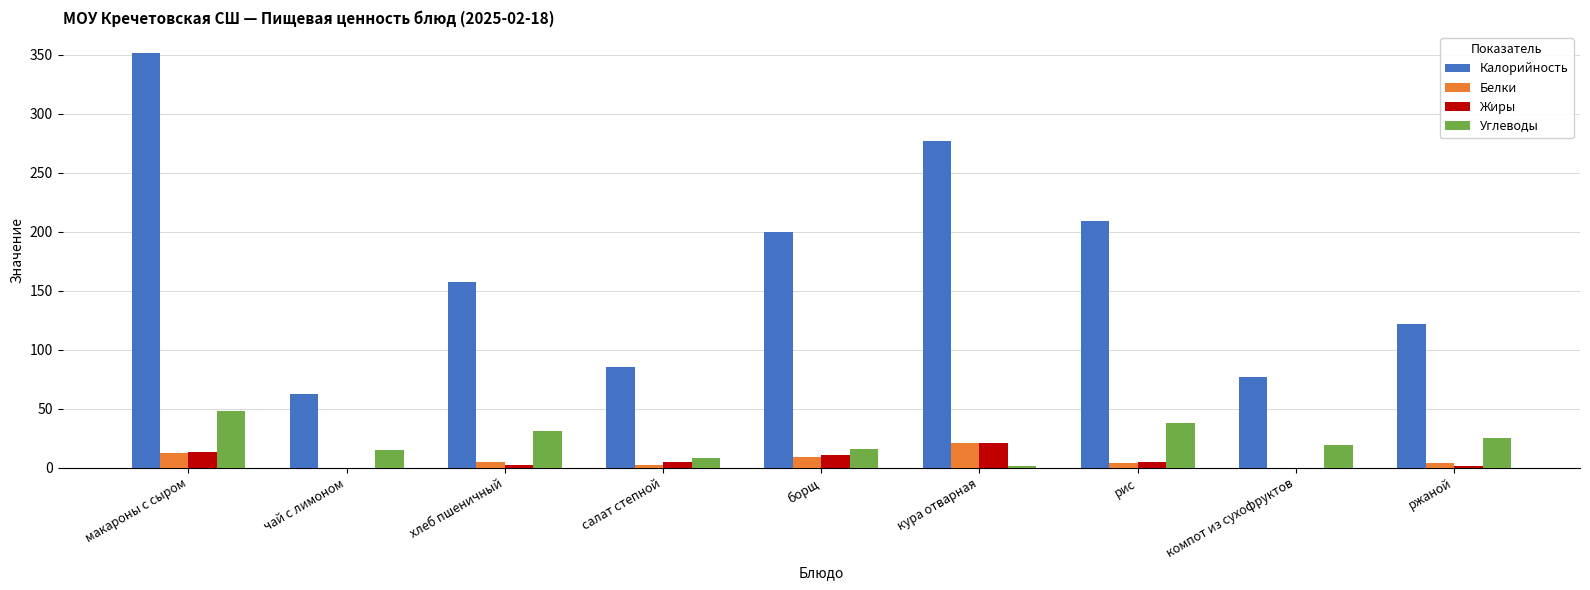

Which category has the highest value in the Калорийность series?

макароны с сыром